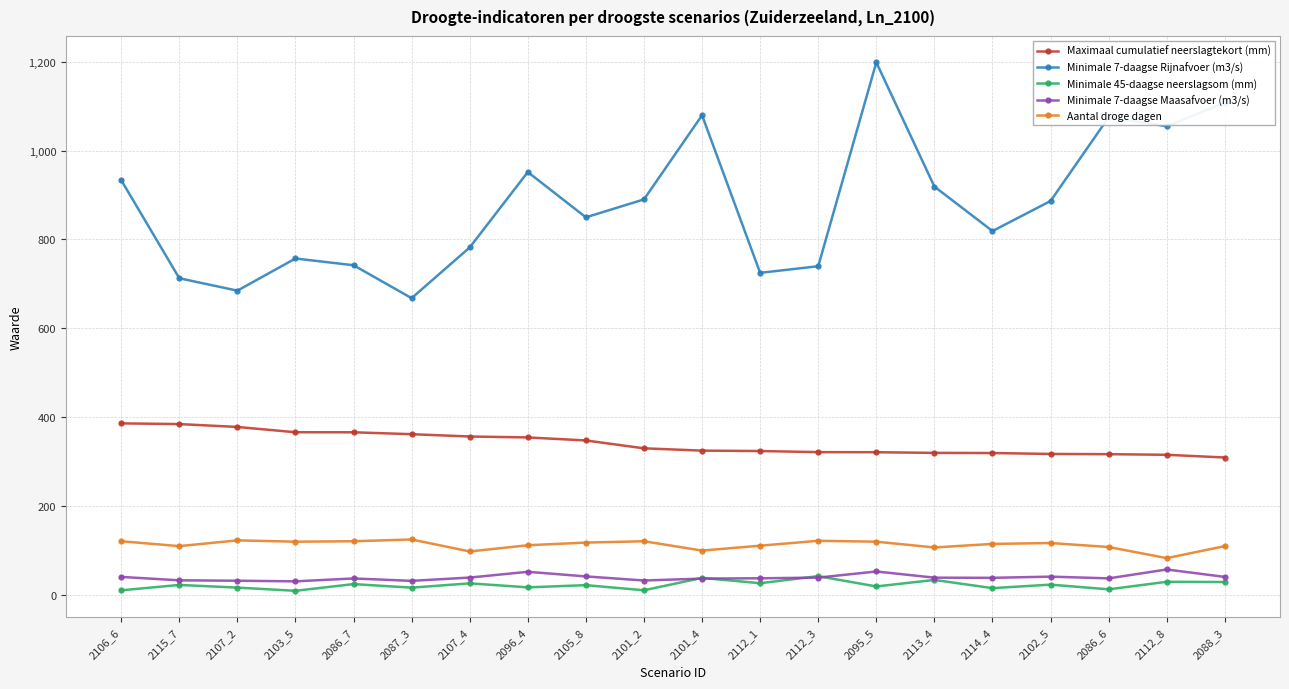

Is this an area chart (filled region under the line)?

No